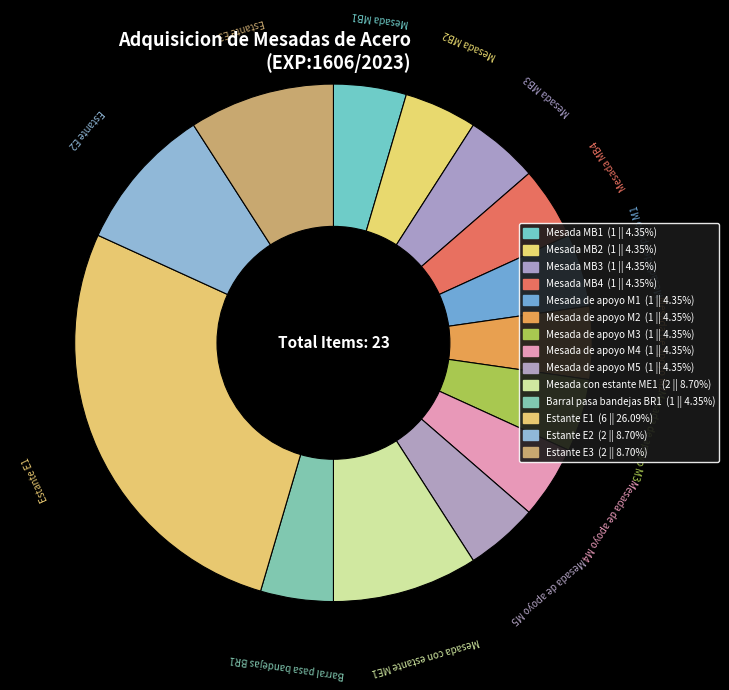

Which has a higher value, Mesada MB2 or Estante E1?

Estante E1